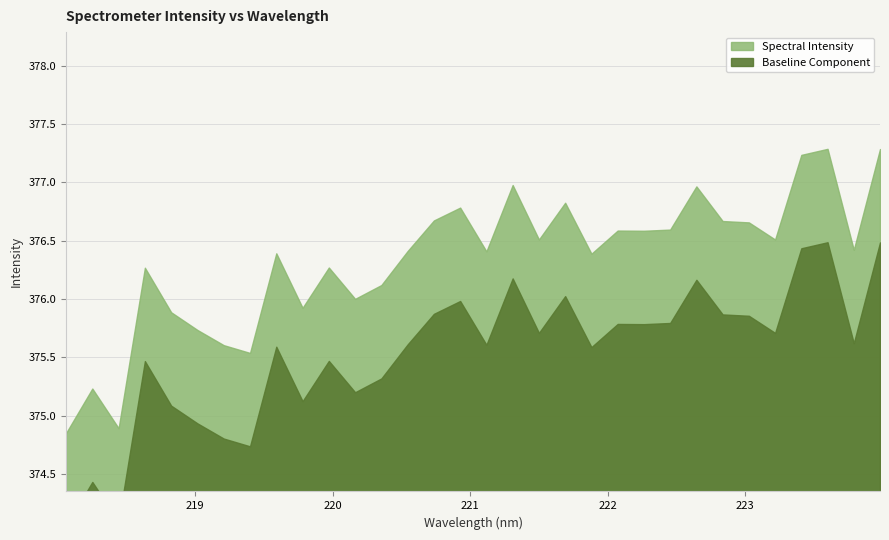

Approximately how many times larger is the value at 219.7801 compared to 220.5444?

1.0